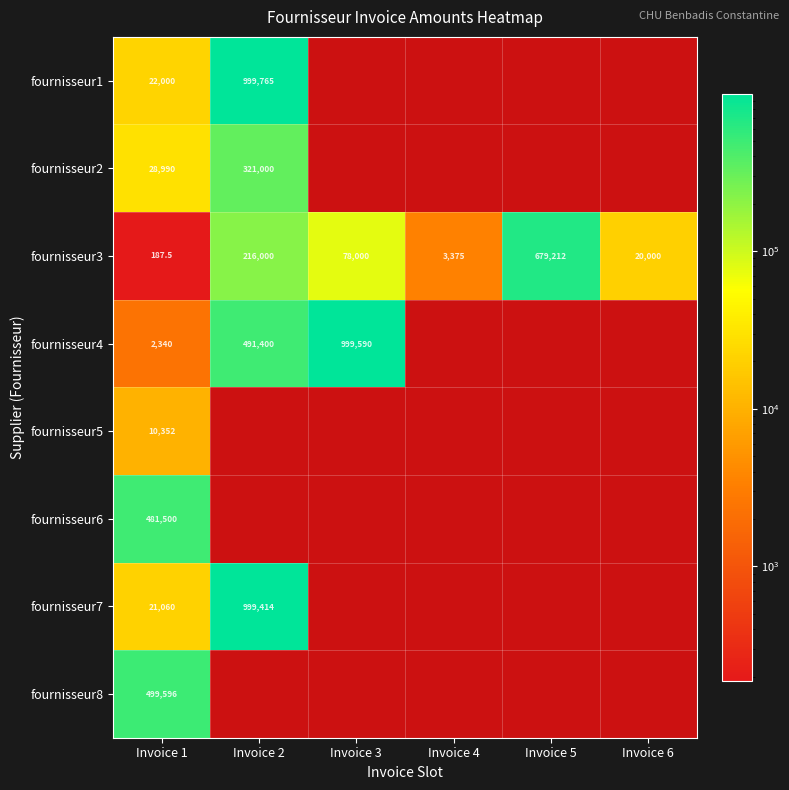

The fournisseur2 series shows 28990.0 at Invoice 1. True or false?

True